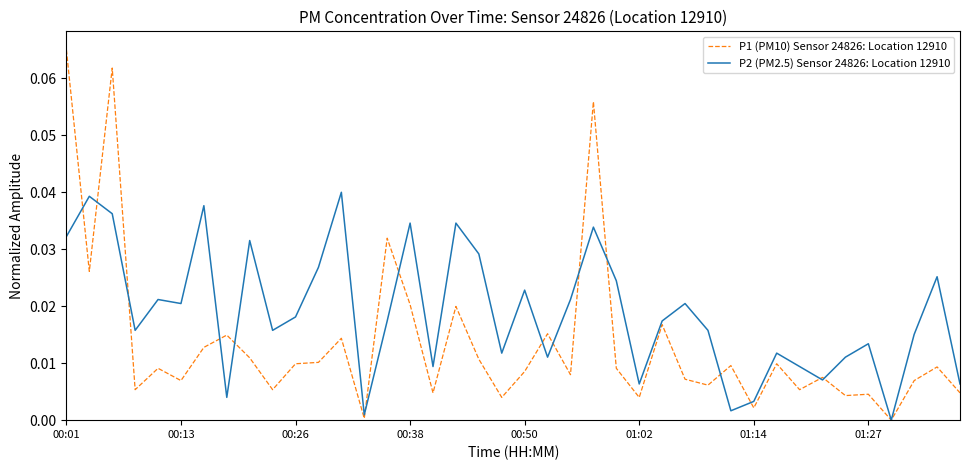

List the series in order of their overall mean, lowest first.

P1 (PM10) Sensor 24826: Location 12910, P2 (PM2.5) Sensor 24826: Location 12910